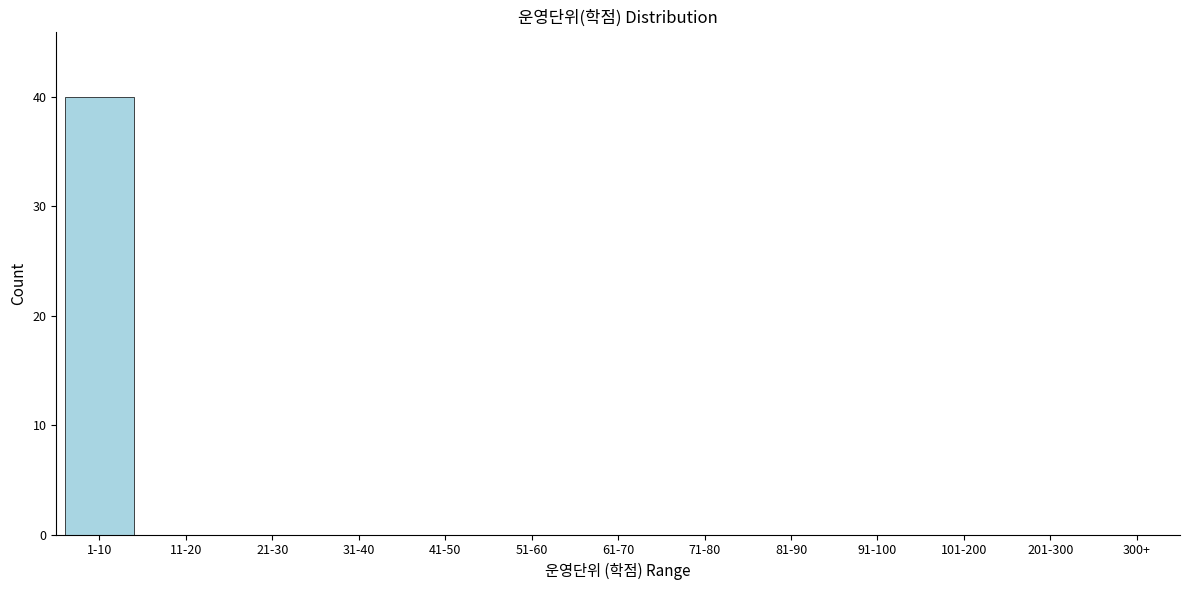

Reading left to right, extract all data points from this chart.

1-10=40	11-20=0	21-30=0	31-40=0	41-50=0	51-60=0	61-70=0	71-80=0	81-90=0	91-100=0	101-200=0	201-300=0	300+=0